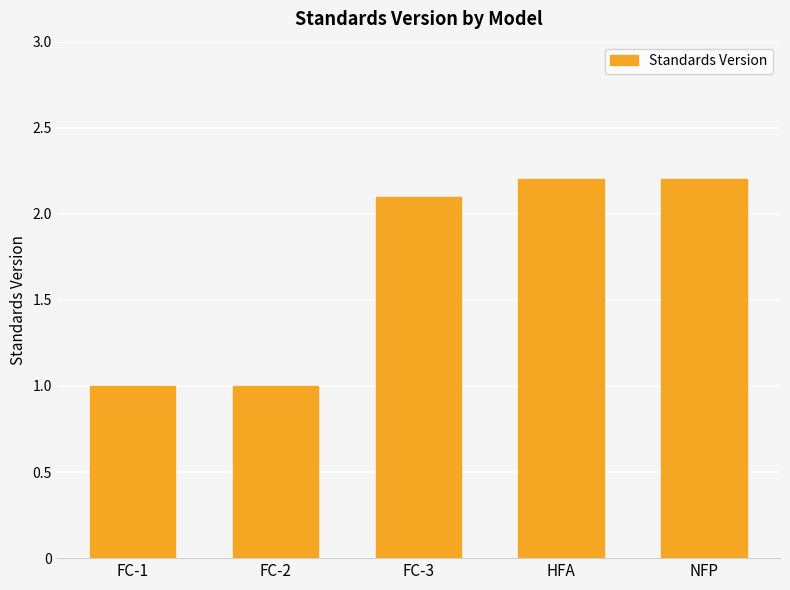

What is the greatest value displayed?

2.2